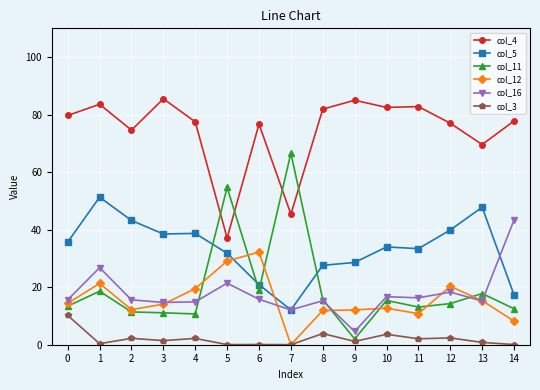

True or false: col_11 has a value of 17.9 at 4.

False